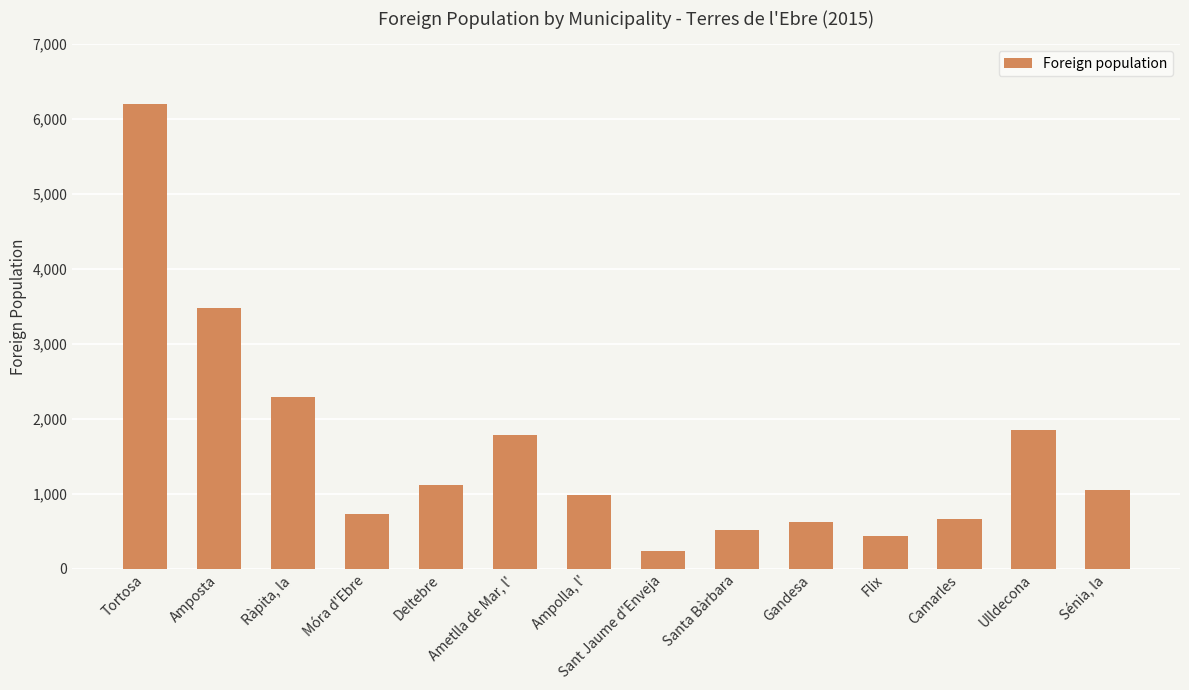

What position from the right is Ulldecona?

2